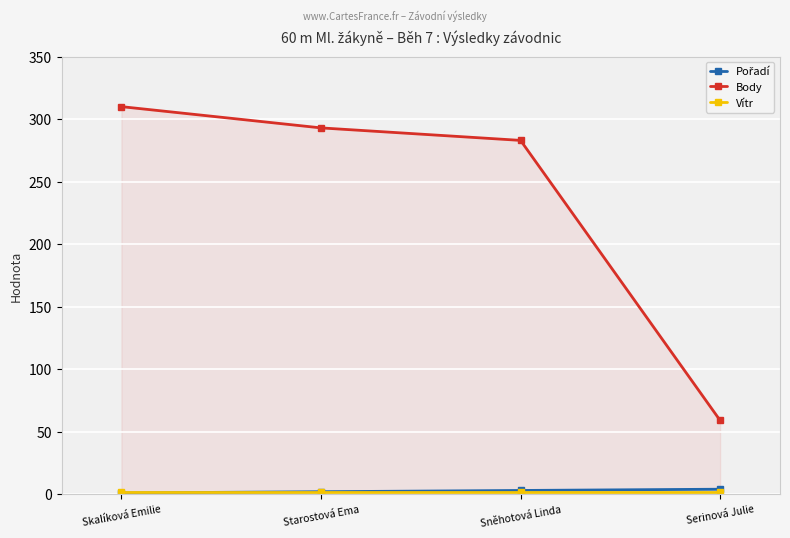

At which category is the sum across all series the highest?

Skalíková Emilie